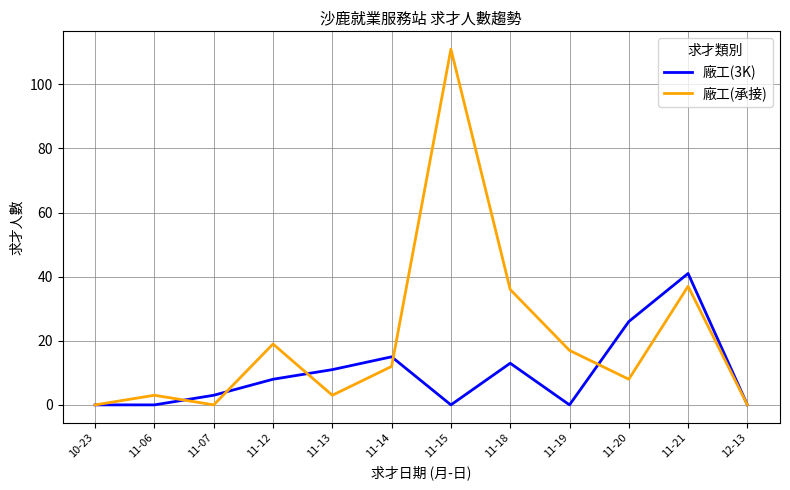

Rank the series by their average value, from lowest to highest.

廠工(3K), 廠工(承接)